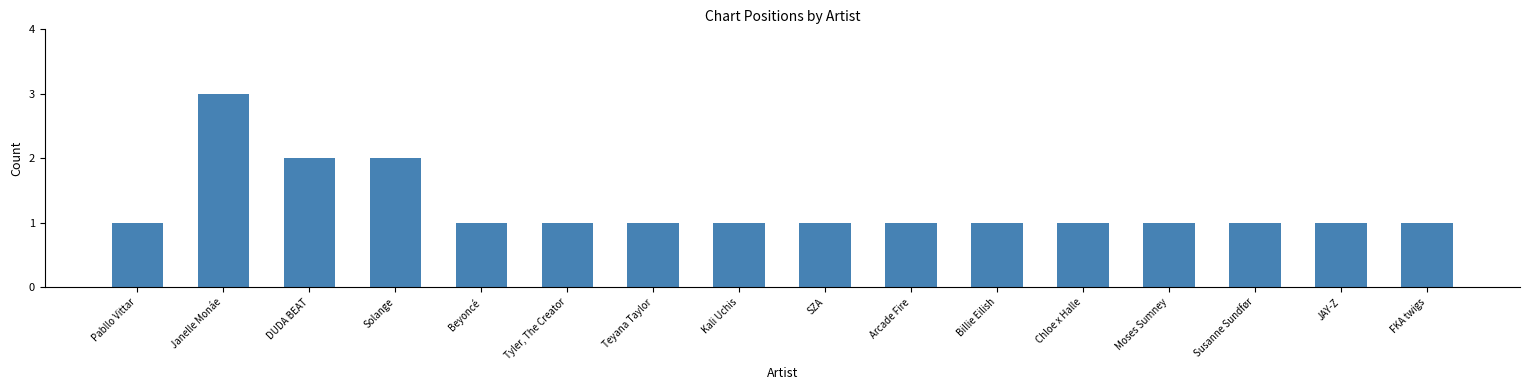

What is the label of the 5th bar from the right?

Chloe x Halle